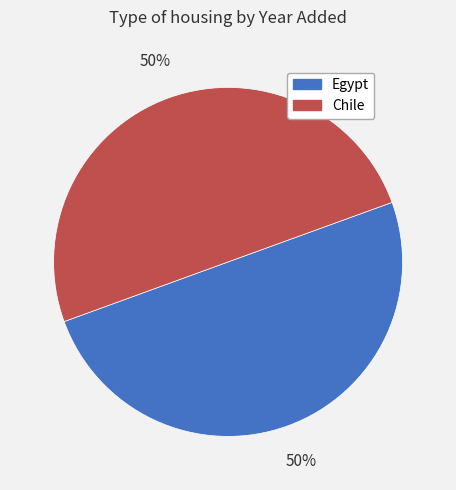

To the nearest percent, what is the average slice percentage?

50%